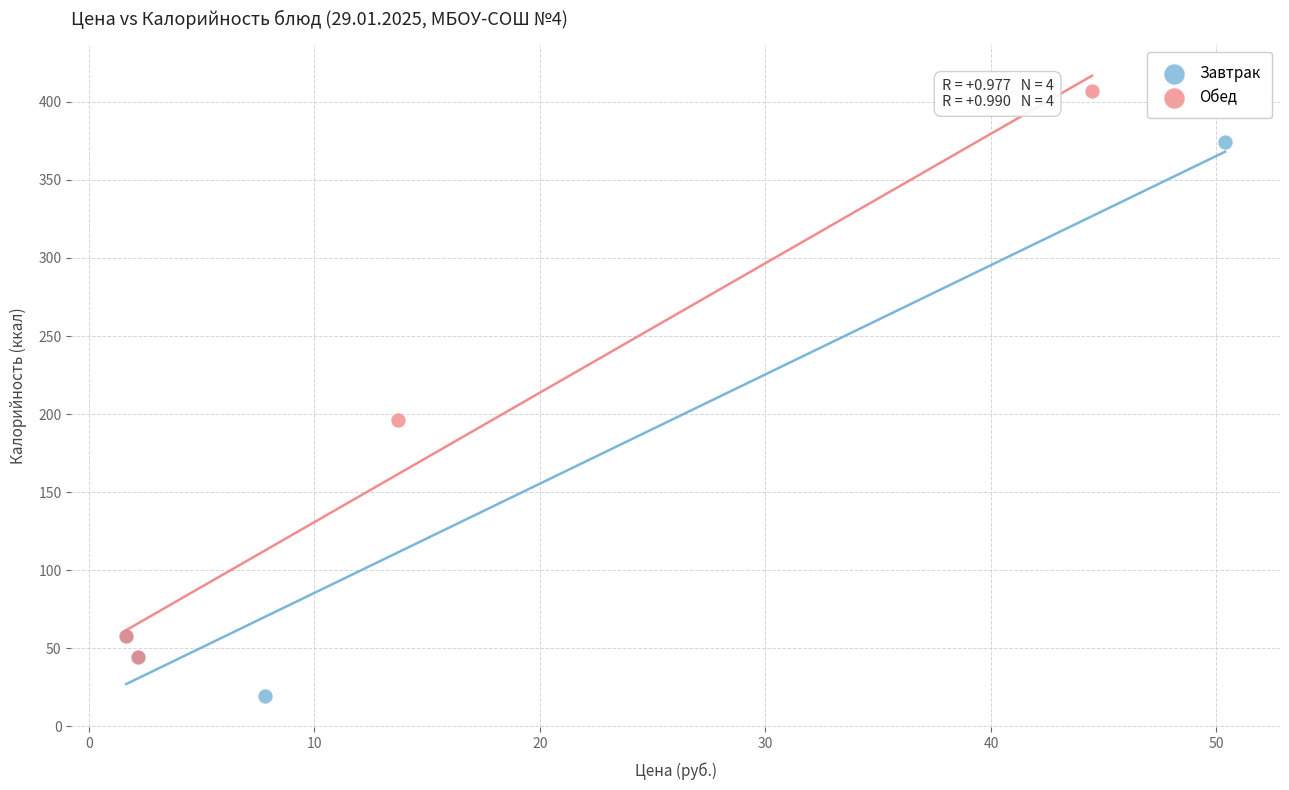

Which series contains the lowest Y value?

Завтрак